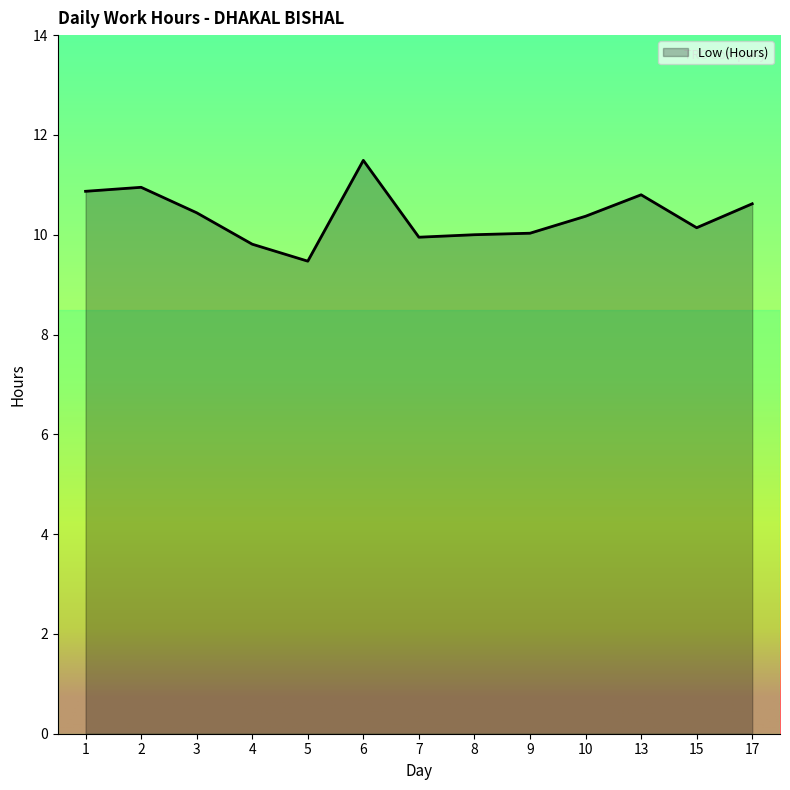

What is the change in value from 1 to 10?

-0.5